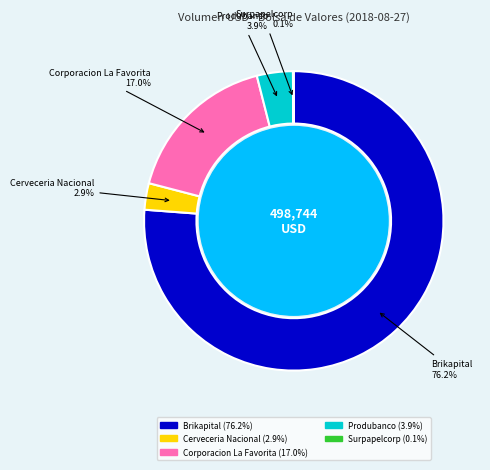

To the nearest percent, what is the average slice percentage?

20%